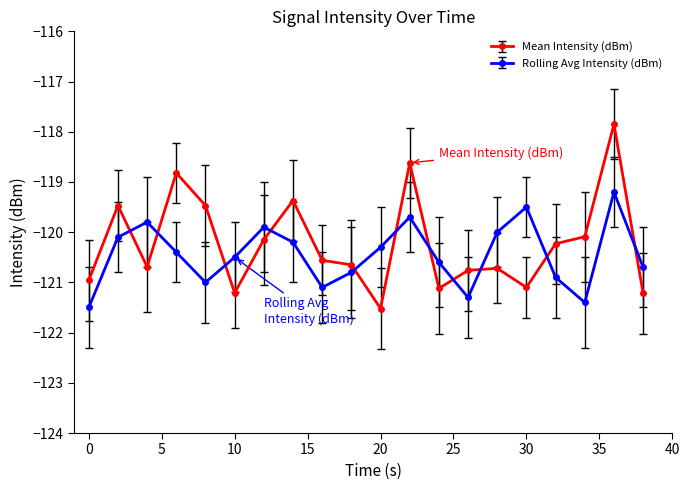

Which series has the largest range (max minus min)?

Mean Intensity (dBm)